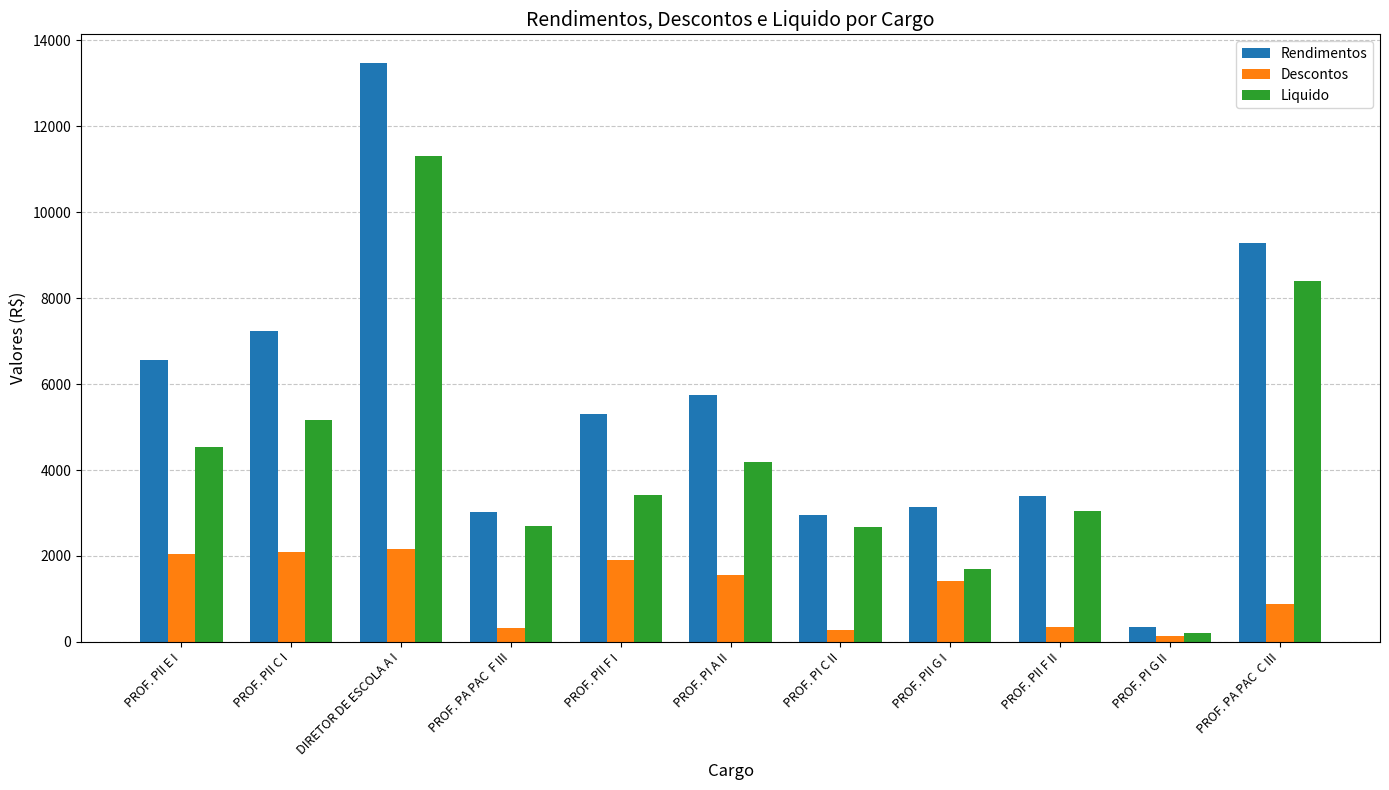

Between PROF. PII F II and PROF. PI G II, which series saw the biggest shift?

Rendimentos